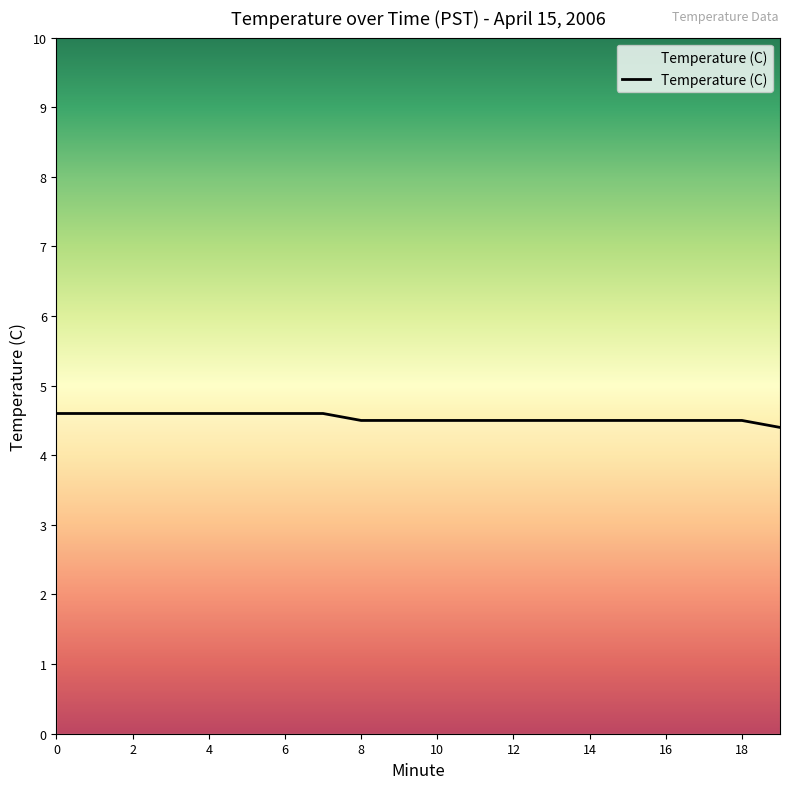

What is the greatest value displayed?

4.6